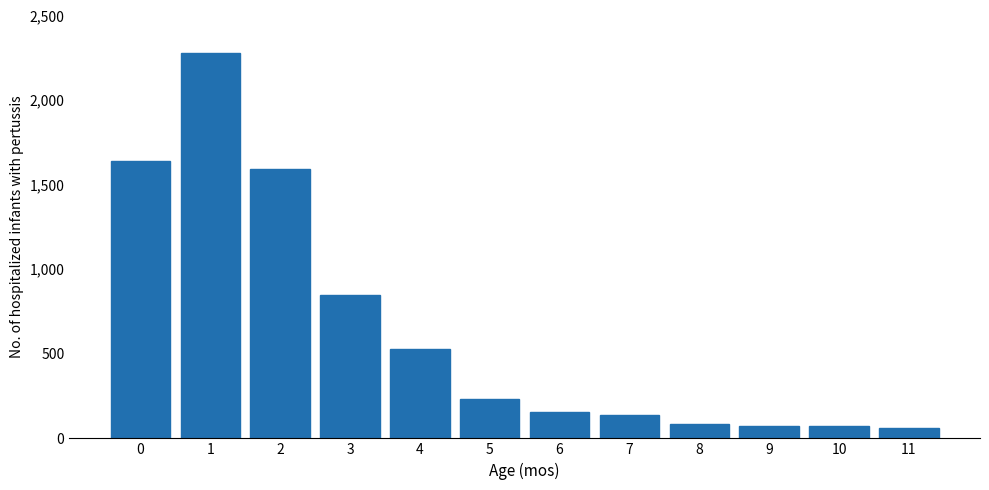

Reading left to right, transcribe all the data shown in this chart.

0=1639	1=2280	2=1590	3=848	4=527	5=231	6=155	7=138	8=87	9=73	10=73	11=63